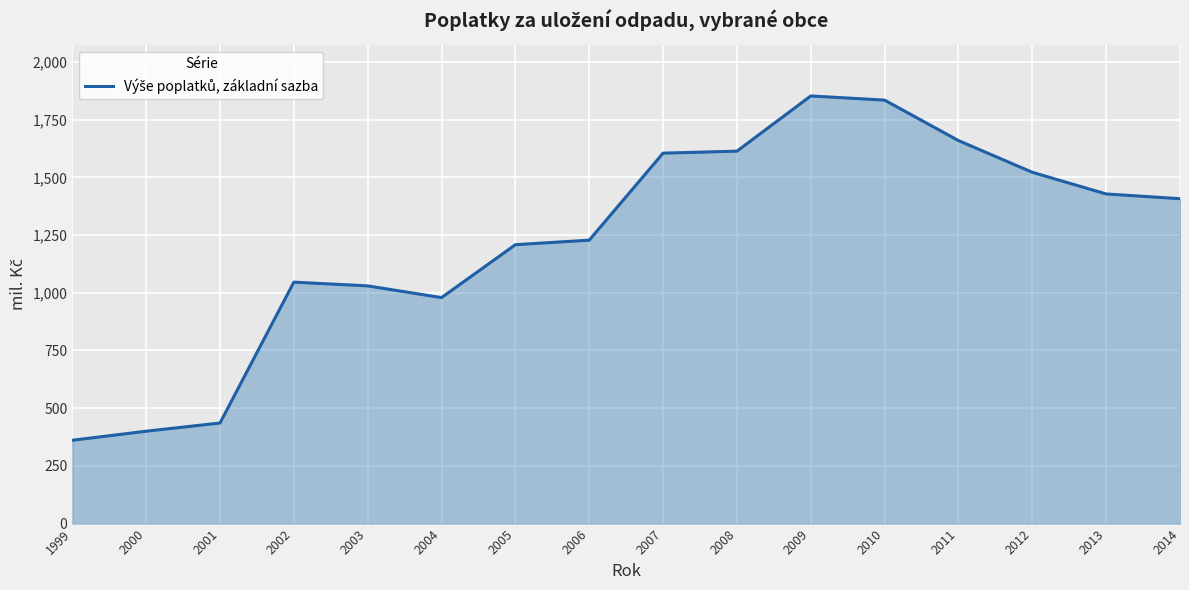

What is the minimum value shown in the chart?

360.9